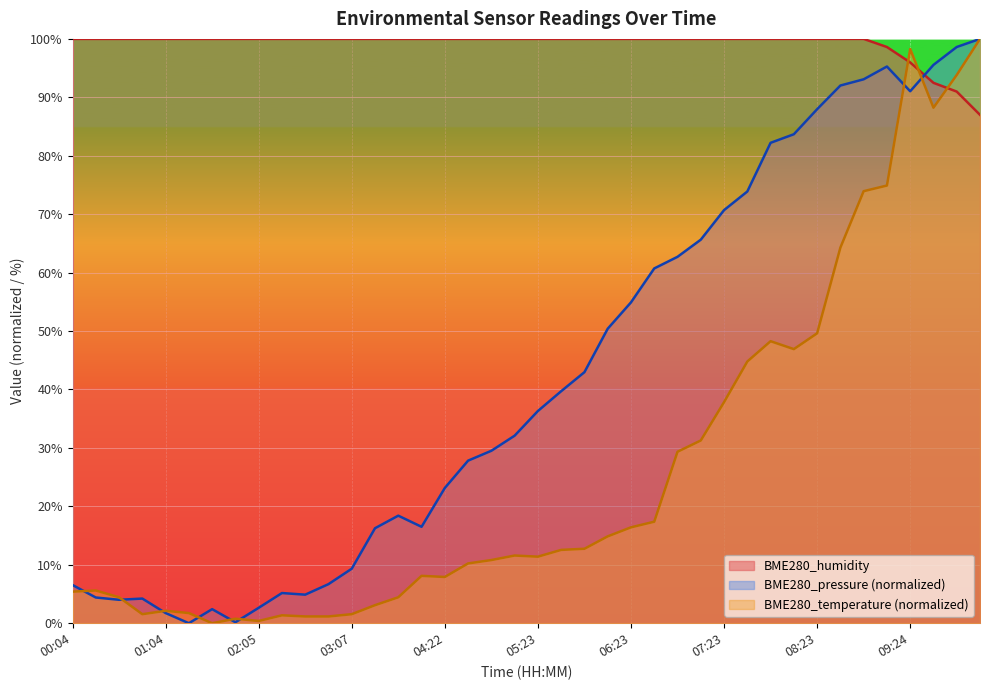

The value of BME280_pressure at 02:51 is 6.7. True or false?

True